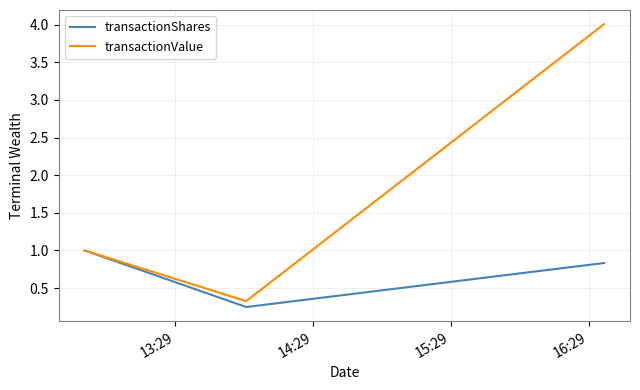

List the series in order of their peak value, highest first.

transactionValue, transactionShares